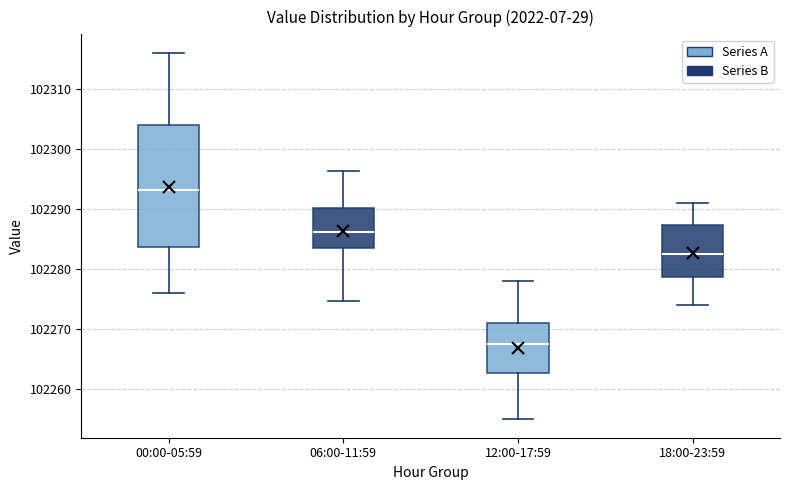

Where is the upper edge of the box for 06:00-11:59 on the y-axis? The values are not printed on the chart, so give them approximately, as read against the axis.

102290